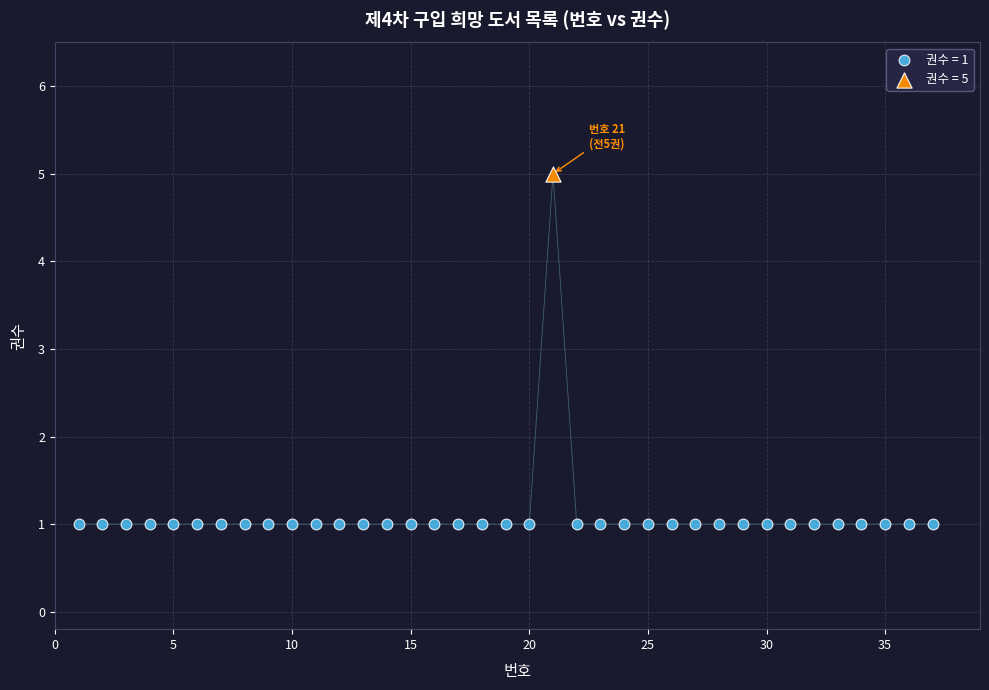

What are all the series names shown in the legend?

권수 = 1, 권수 = 5